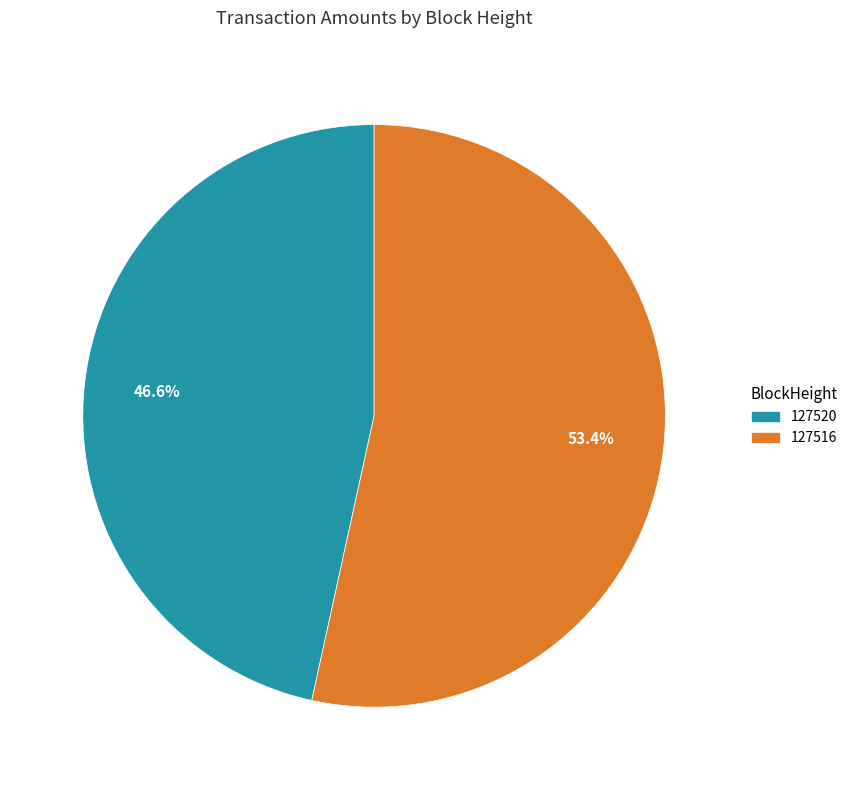

What percentage is NOT represented by 127516?

46.6%